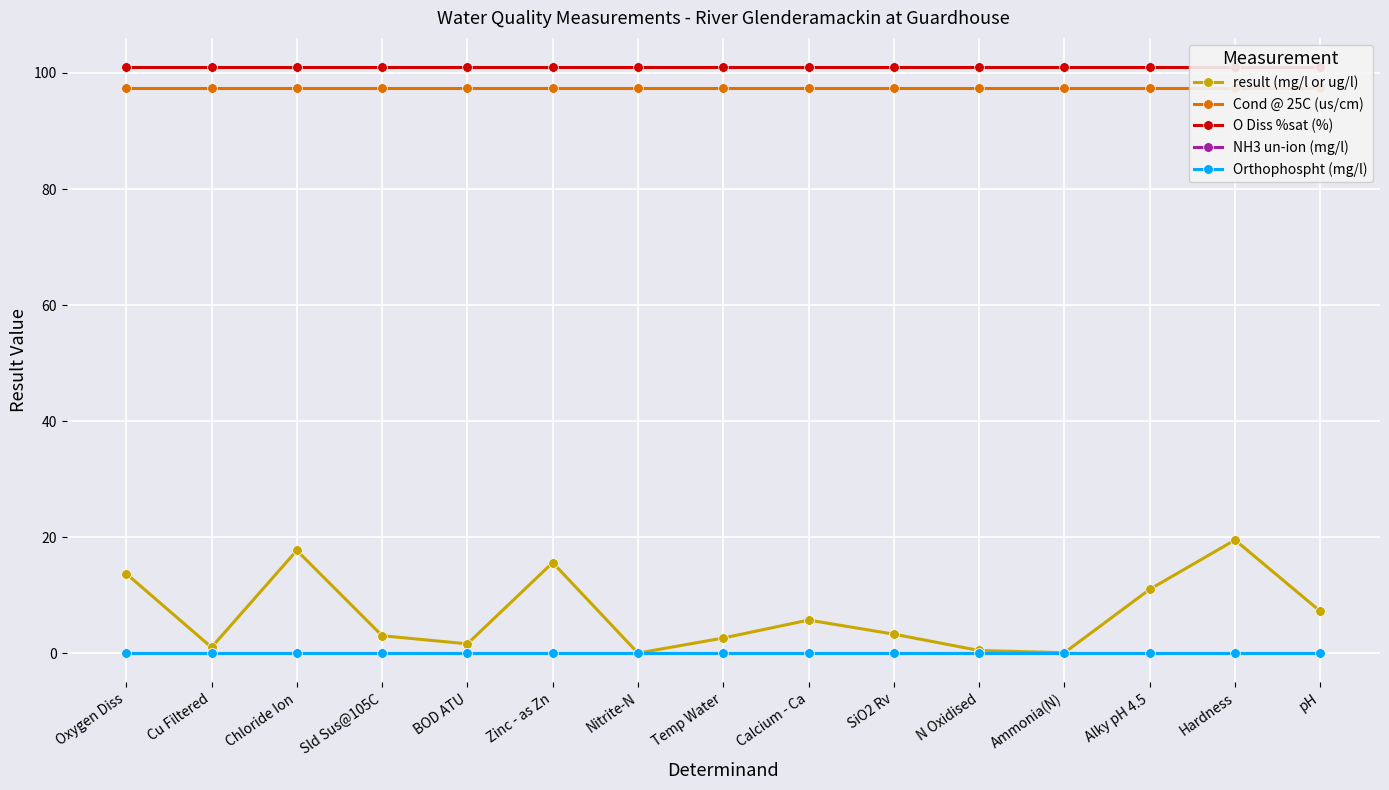

At which category is the sum across all series the highest?

Hardness